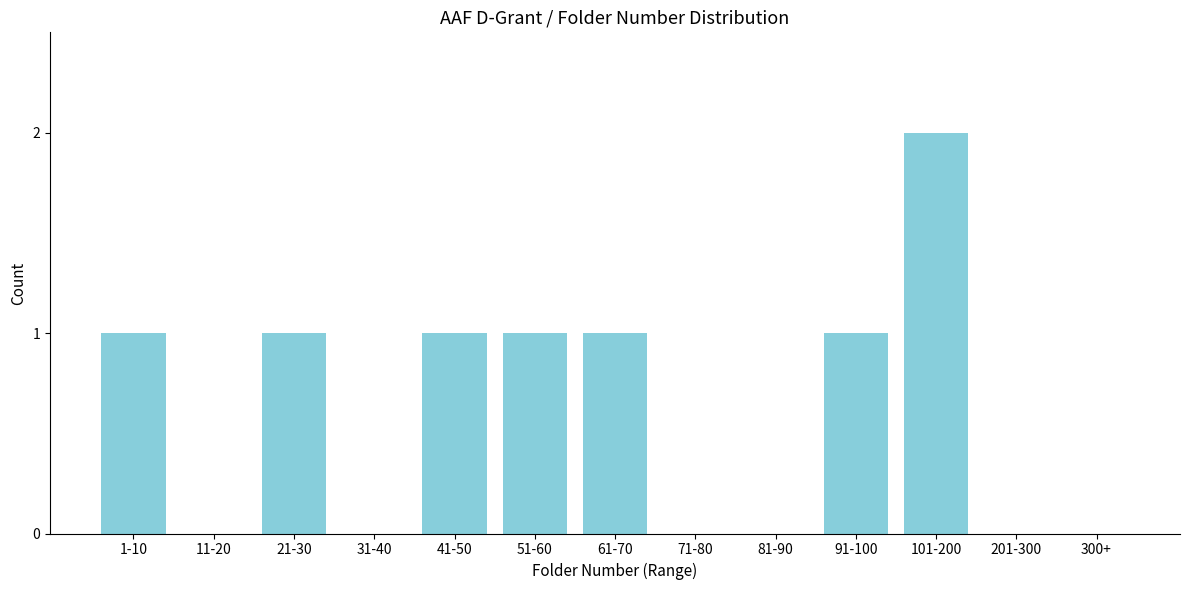

Reading right to left, transcribe all the data shown in this chart.

300+=0	201-300=0	101-200=2	91-100=1	81-90=0	71-80=0	61-70=1	51-60=1	41-50=1	31-40=0	21-30=1	11-20=0	1-10=1